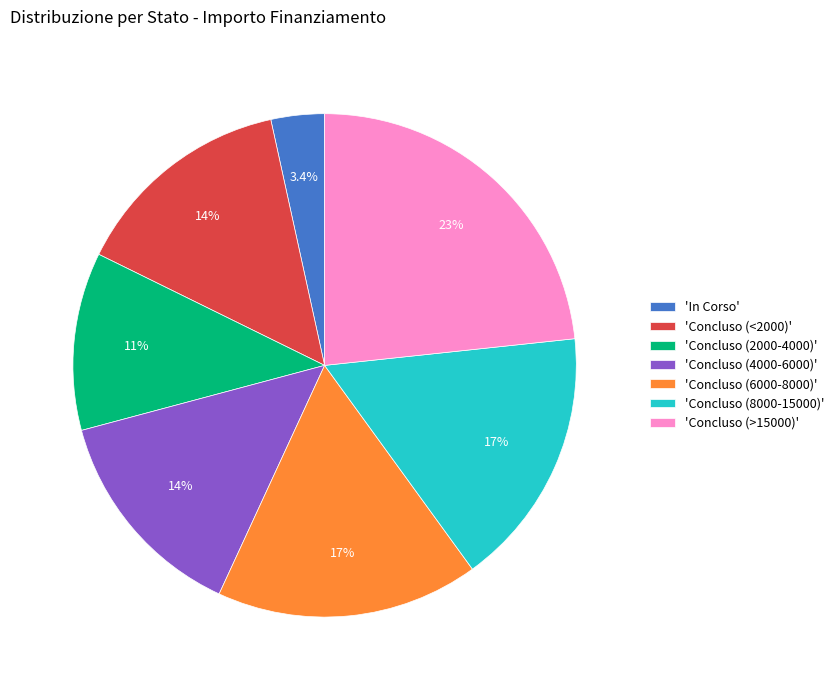

Which has a higher value, 'Concluso (6000-8000)' or 'In Corso'?

'Concluso (6000-8000)'